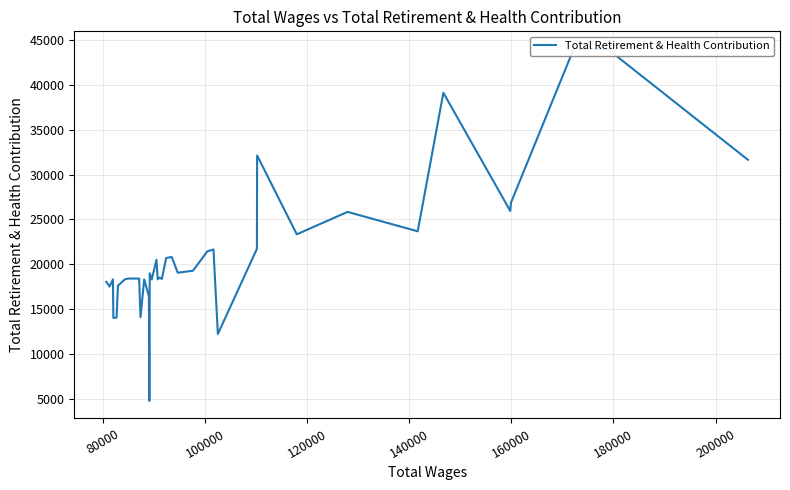

What is the sum of all values?

900803